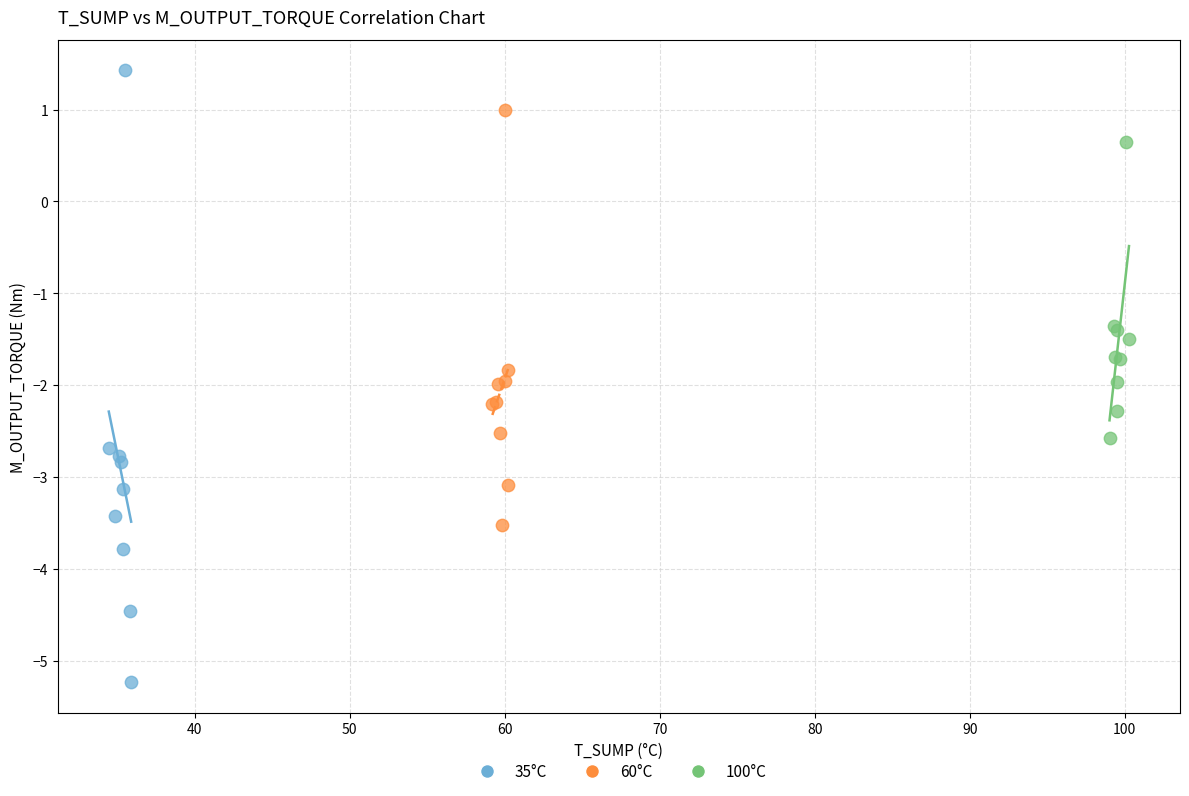

Which series has the widest spread of Y values?

35°C